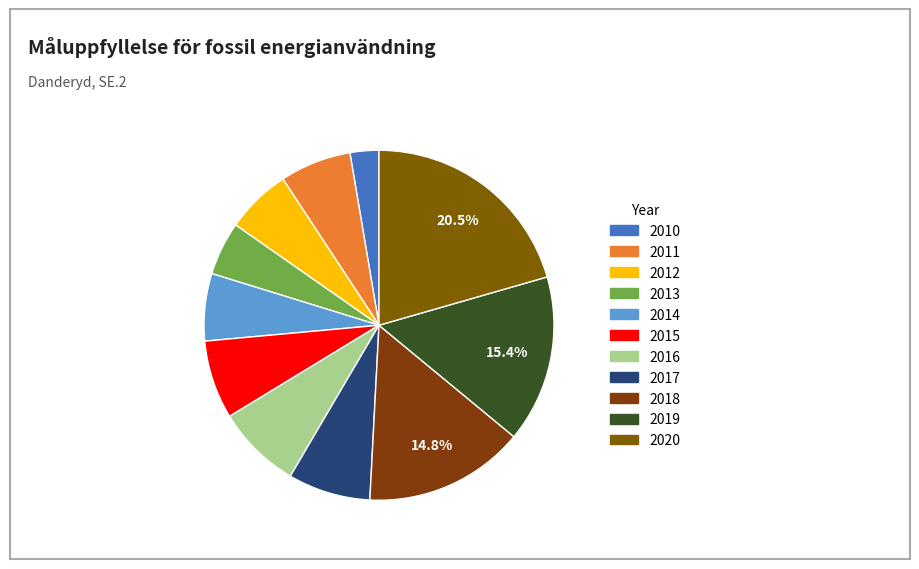

How many segments does this pie chart have?

11